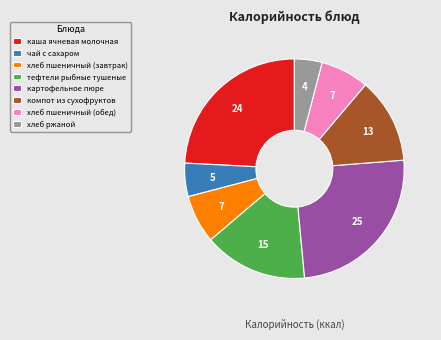

Do тефтели рыбные тушеные and картофельное пюре together represent more than half of the pie?

No